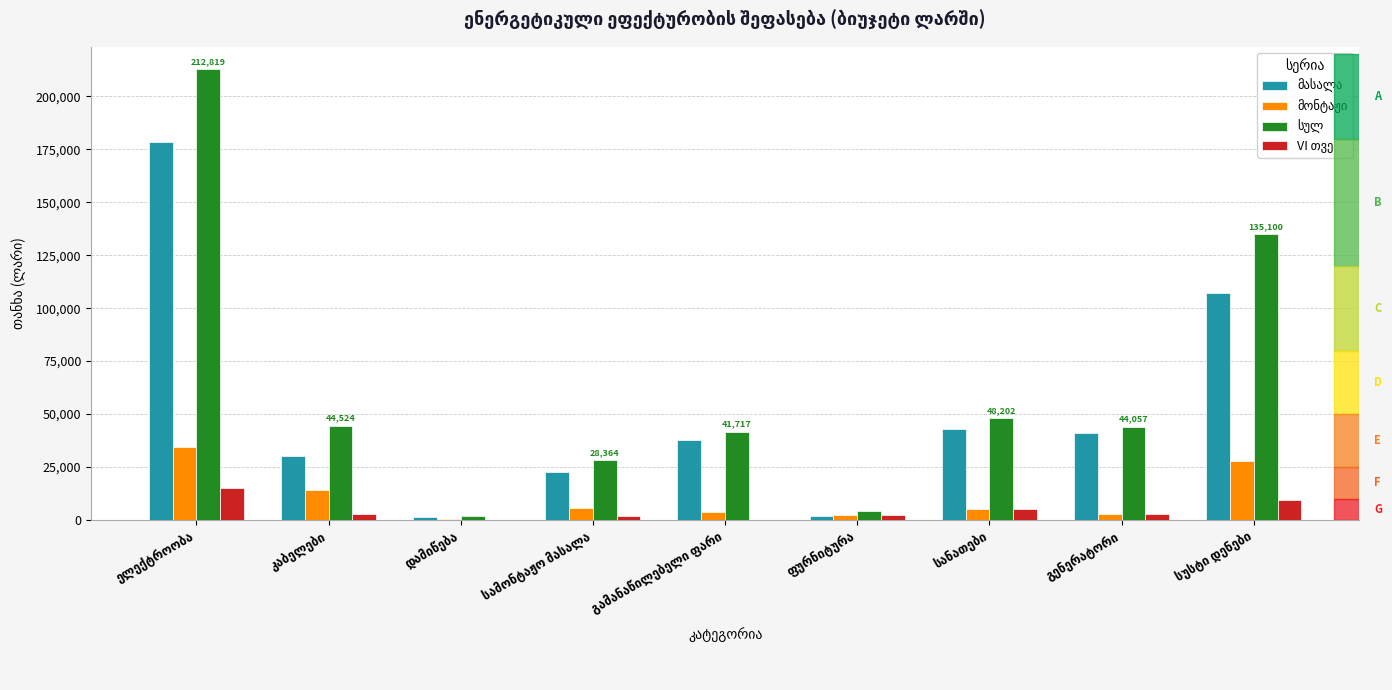

The მონტაჟი series shows 47323.4 at სუსტი დენები. True or false?

False